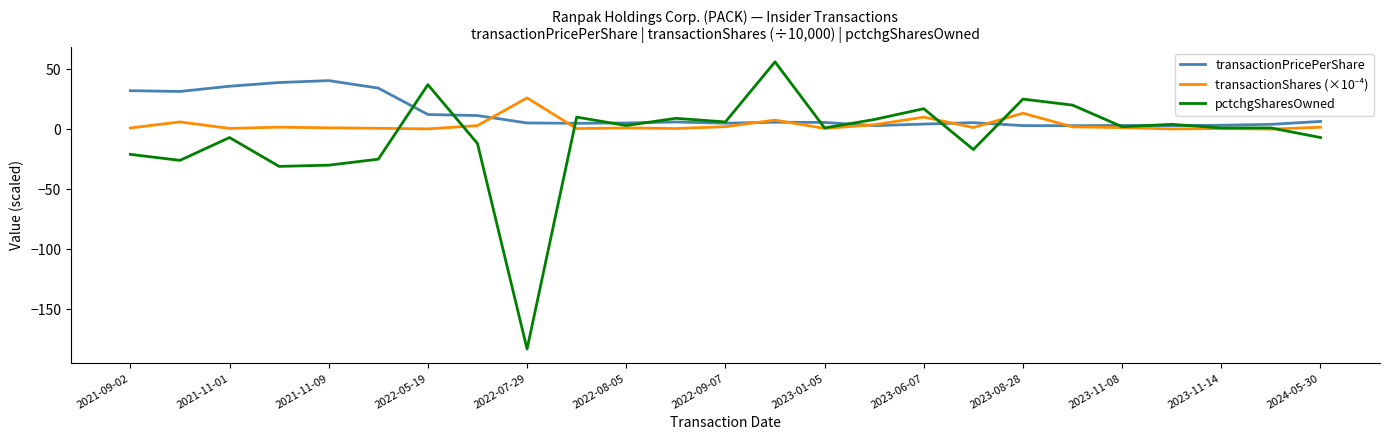

How many distinct data groups are displayed?

3